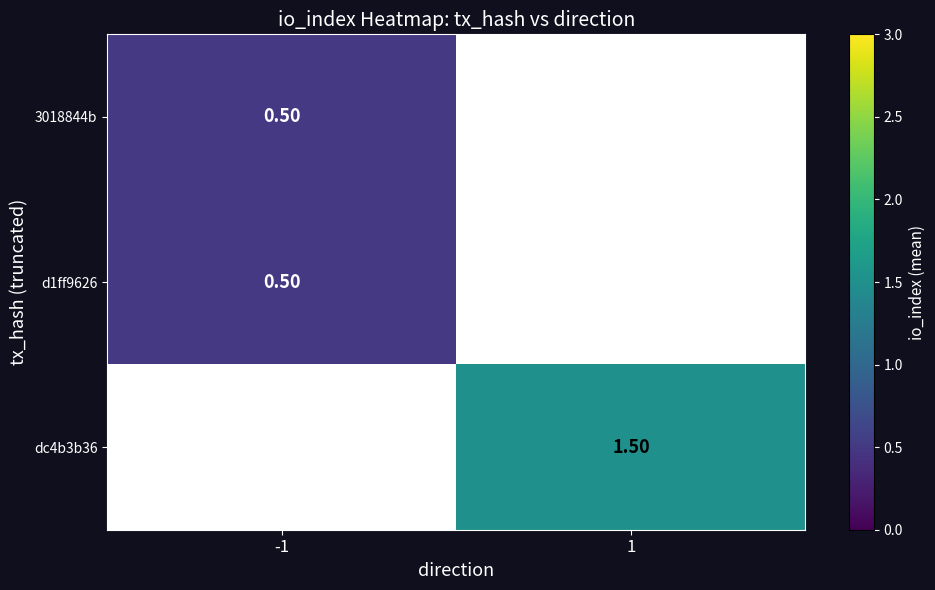

At which label does dc4b3b36 first exceed 1?

1